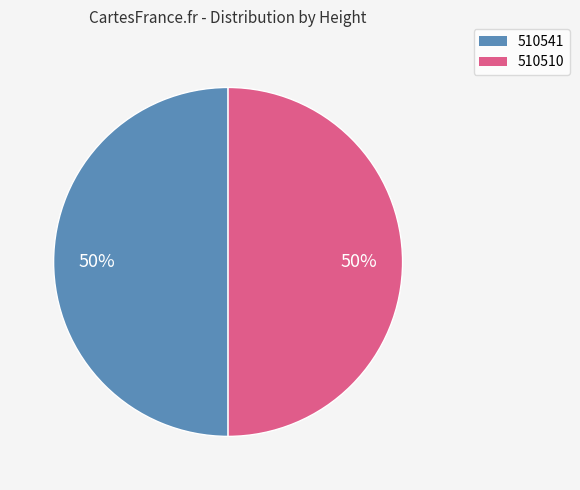

To the nearest percent, what is the combined percentage of 510541 and 510510?

100%